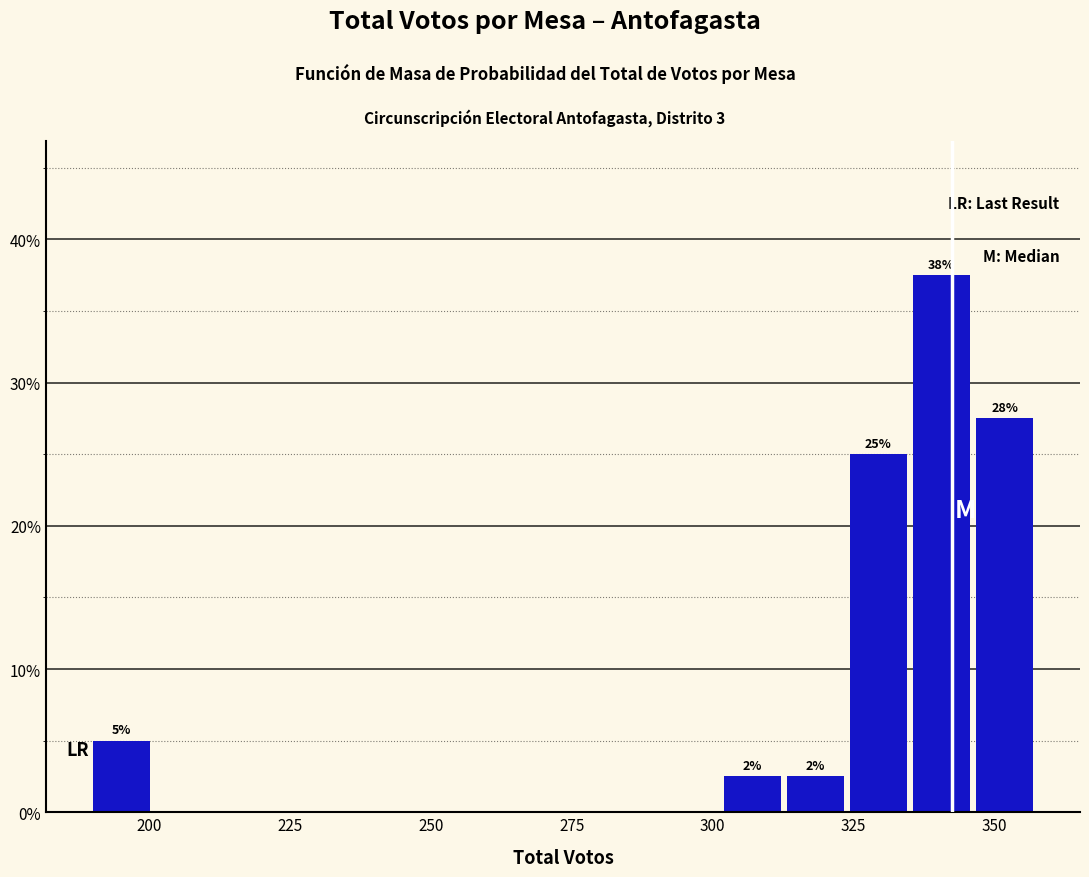

Read against the x-axis, roughly where is the centre of the tallest bar?

340